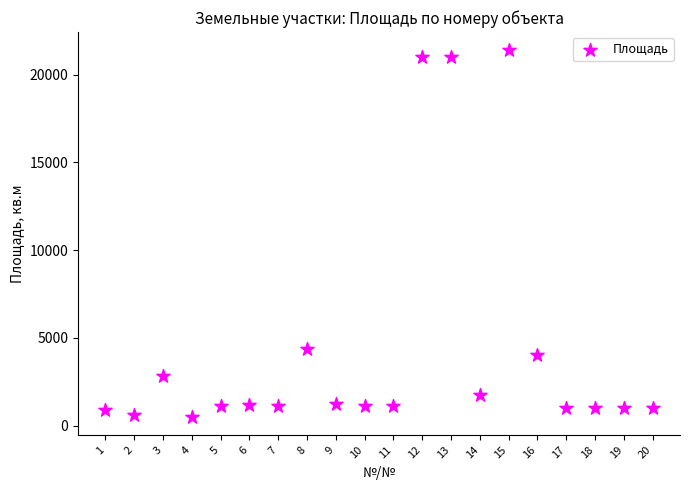

What is the range of X values (max minus min)?

19